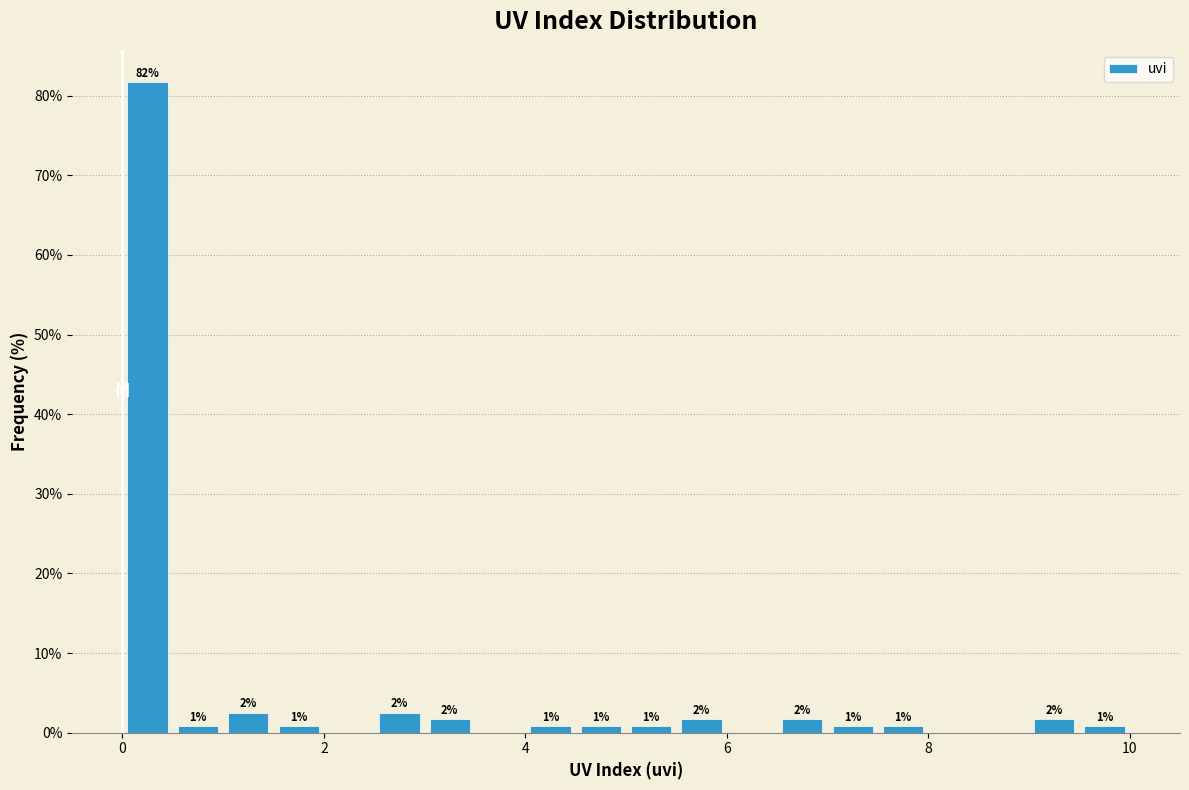

Around what value on the x-axis is the tallest bar? Give the approximate position of its centre, as read against the axis.

0.2